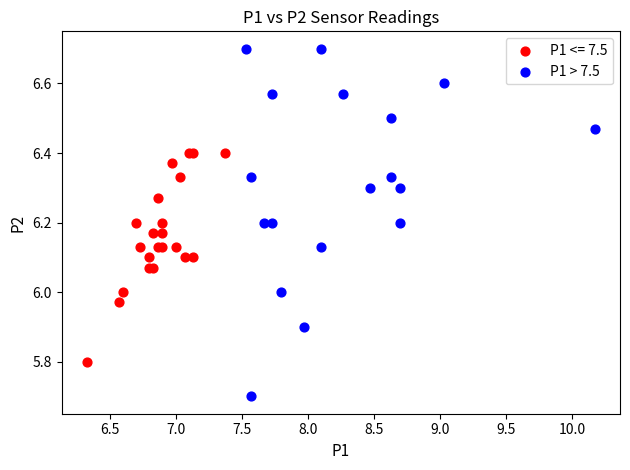

Which series contains the highest Y value?

P1 > 7.5